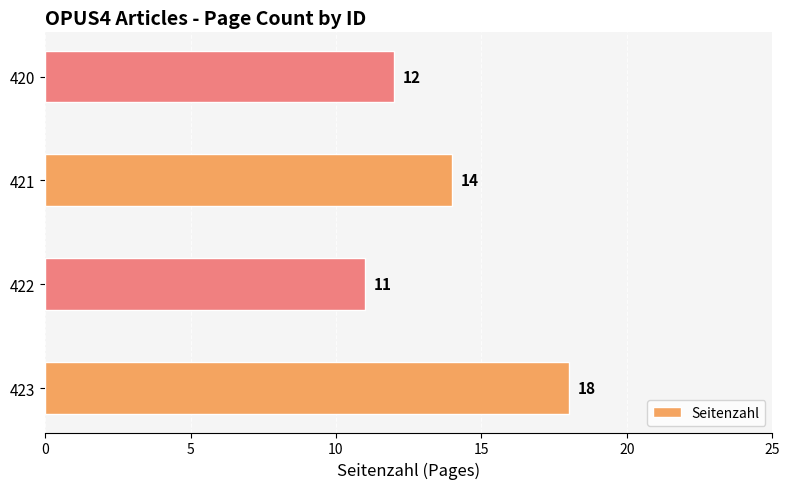

What is the sum of all values?

55